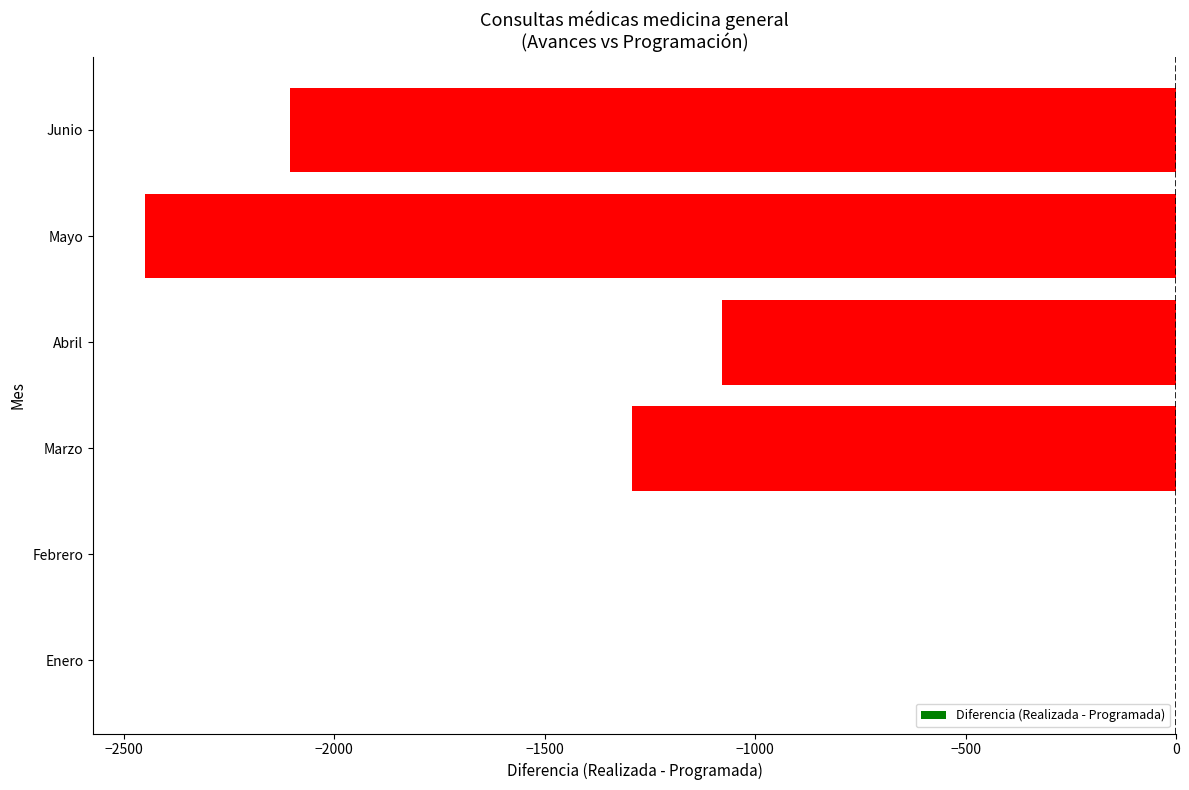

True or false: the data shows -4354 at Mayo.

False